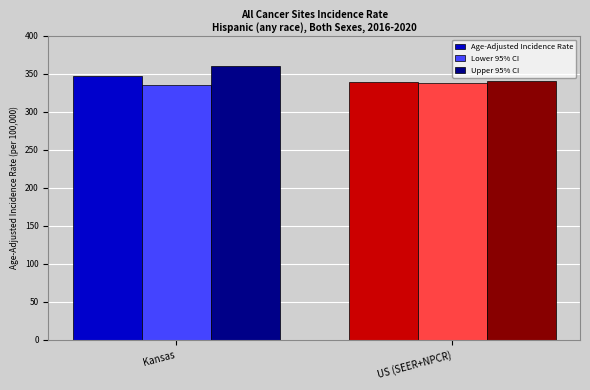

At which label is Age-Adjusted Incidence Rate closest to 343?

US (SEER+NPCR)